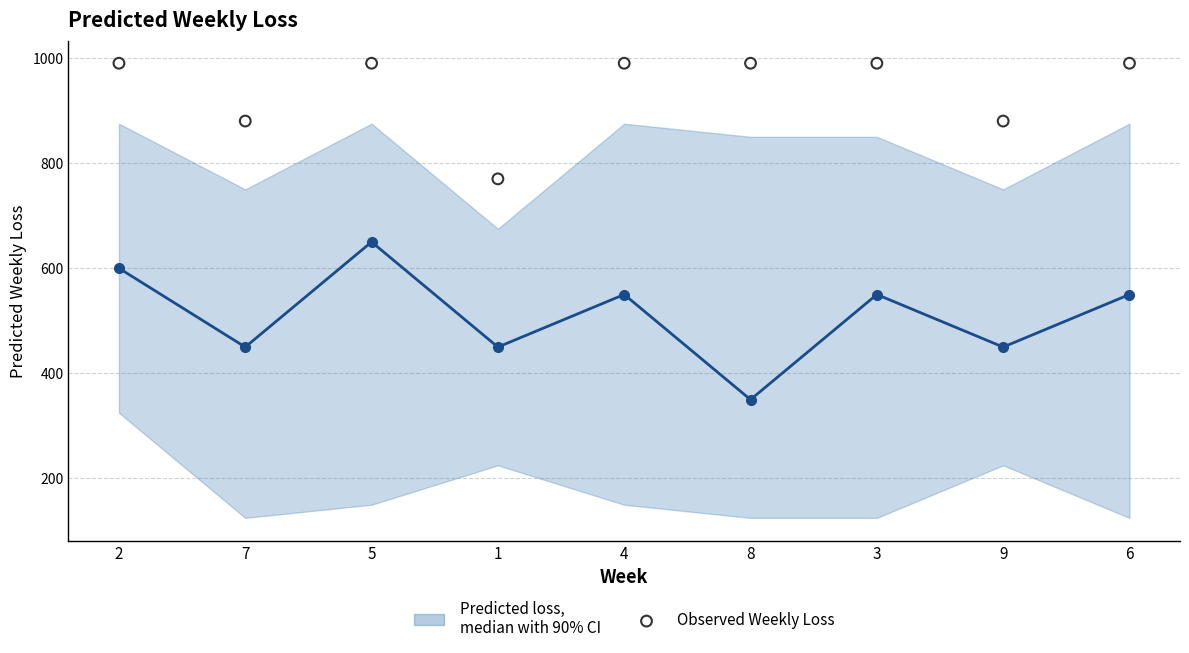

Which series contains the lowest Y value?

Predicted loss,
median with 90% CI